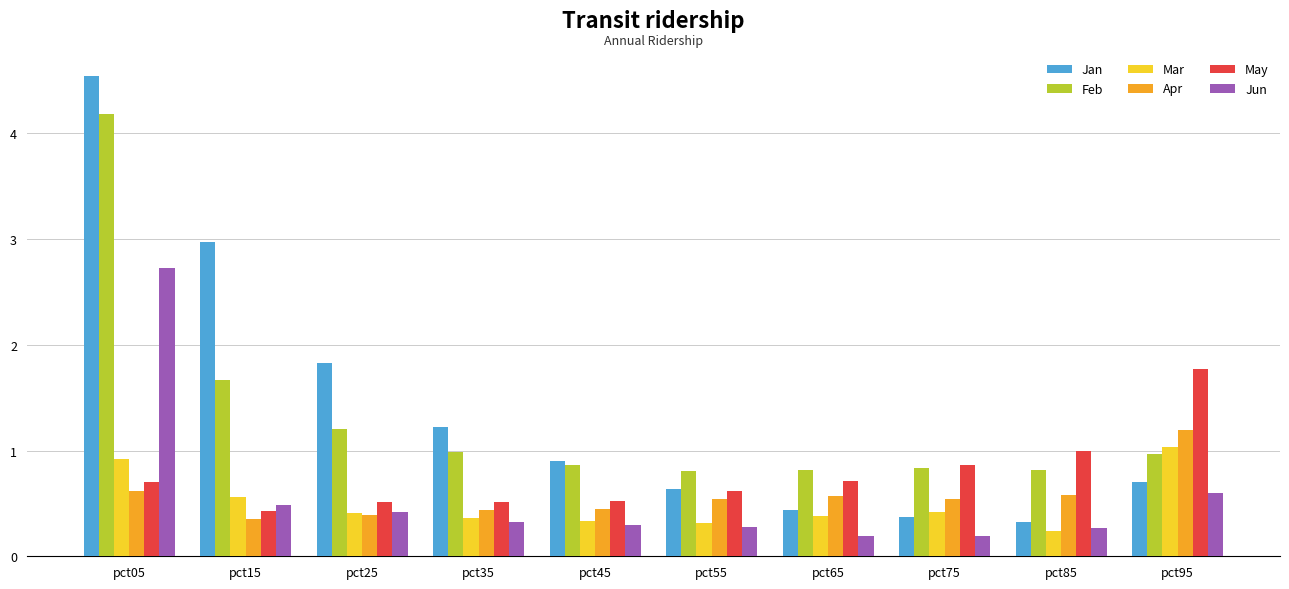

At which label is Jan closest to 2?

pct25